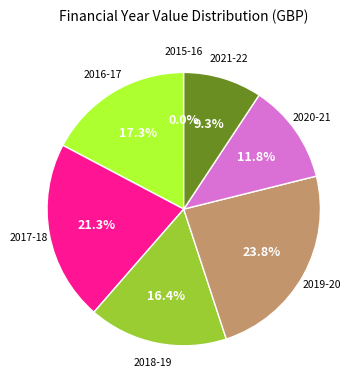

What is the ratio of the value at 2021-22 to the value at 2017-18?

0.4